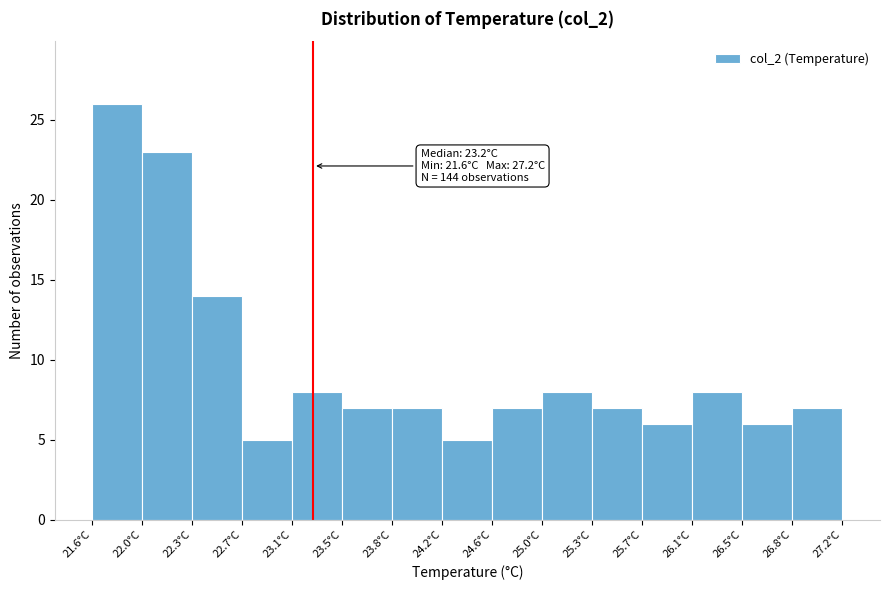

Over which range of the x-axis is the bar tallest?

21.60 to 21.95